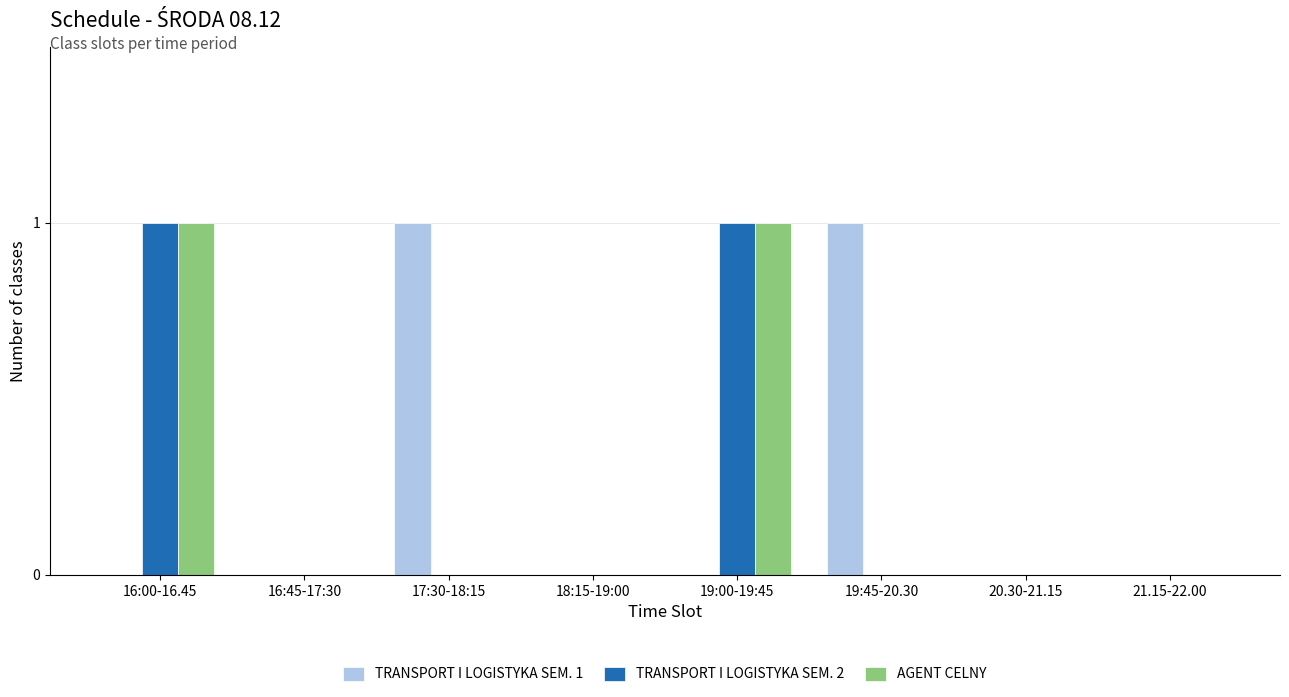

Reading right to left, list all the values displayed in this chart.

TRANSPORT I LOGISTYKA SEM. 1: 0	0	1	0	0	1	0	0
TRANSPORT I LOGISTYKA SEM. 2: 0	0	0	1	0	0	0	1
AGENT CELNY: 0	0	0	1	0	0	0	1